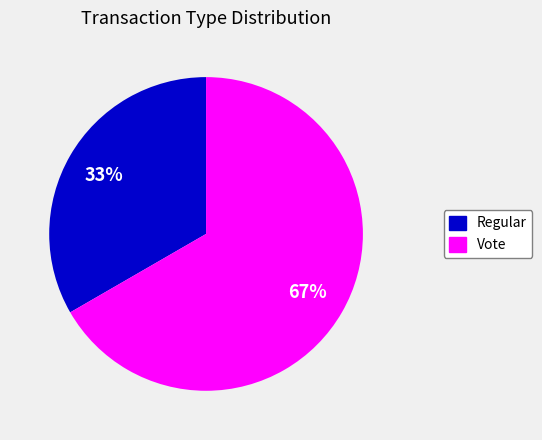

Is there a majority slice in this chart?

Yes